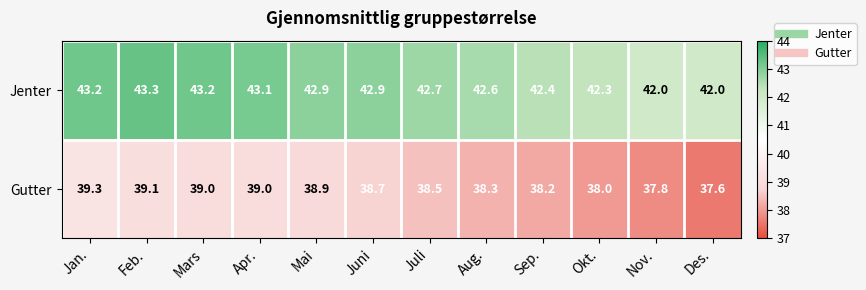

What is the difference between the maximum and second lowest values in the Jenter series?

1.3